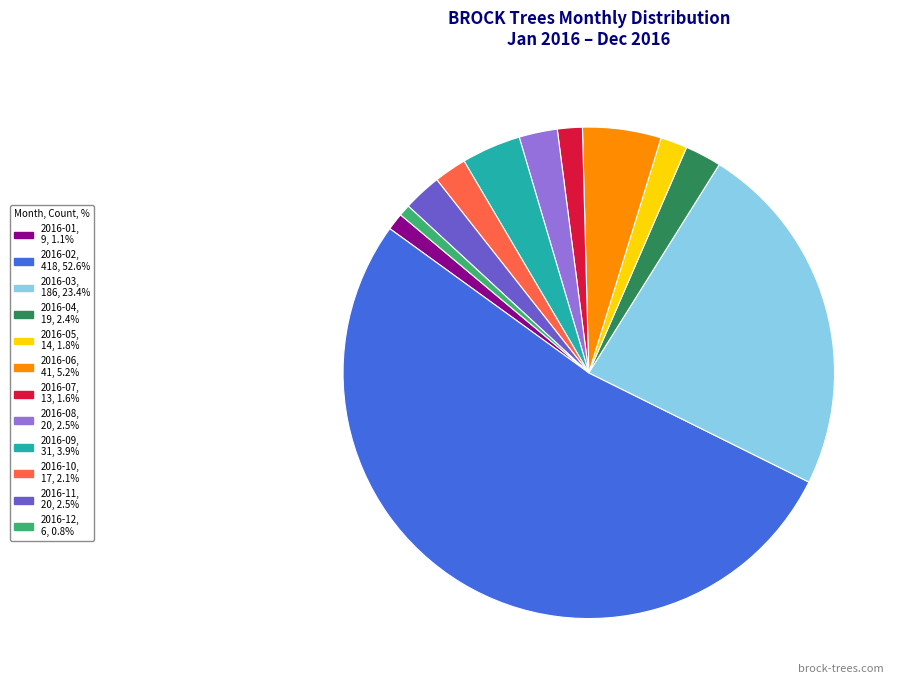

Is it true that 2016-02 is 38% of the pie?

False